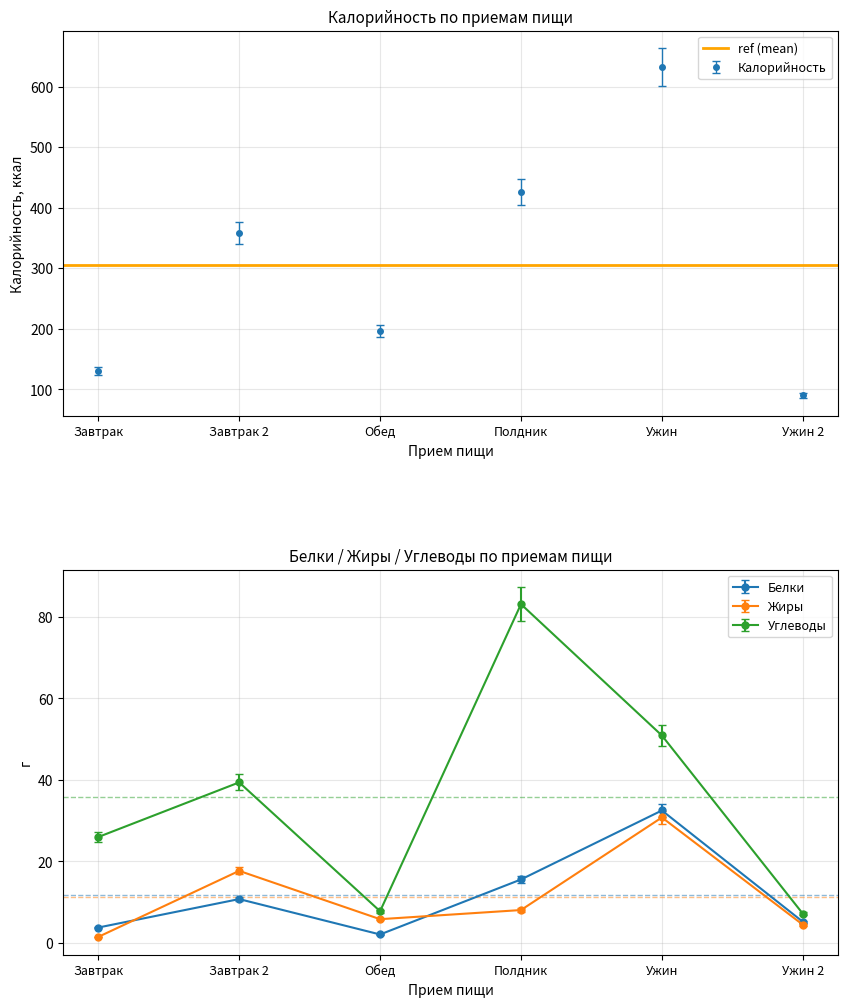

What are all the series names shown in the legend?

Калорийность, Белки, Жиры, Углеводы